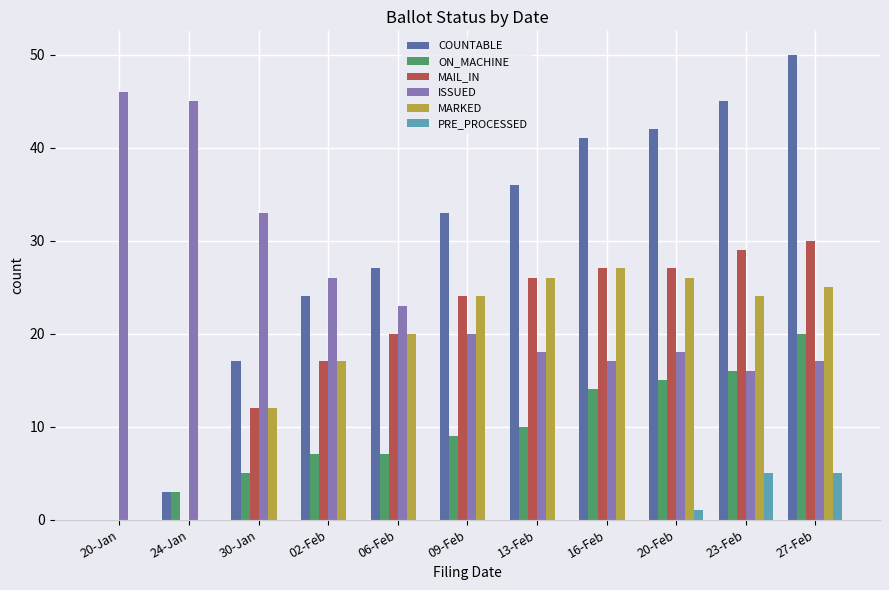

At which category is the sum across all series the highest?

27-Feb